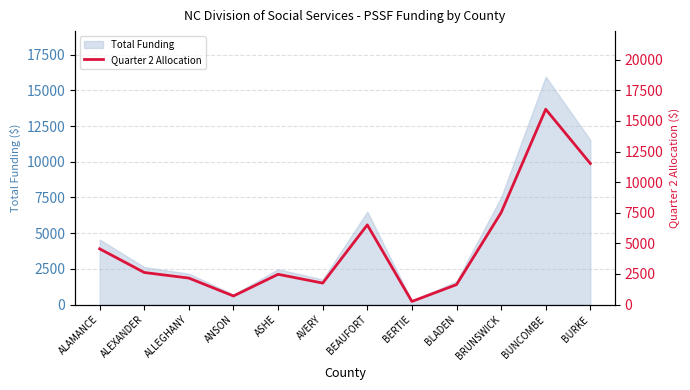

Which has a higher value, ALLEGHANY or BRUNSWICK?

BRUNSWICK